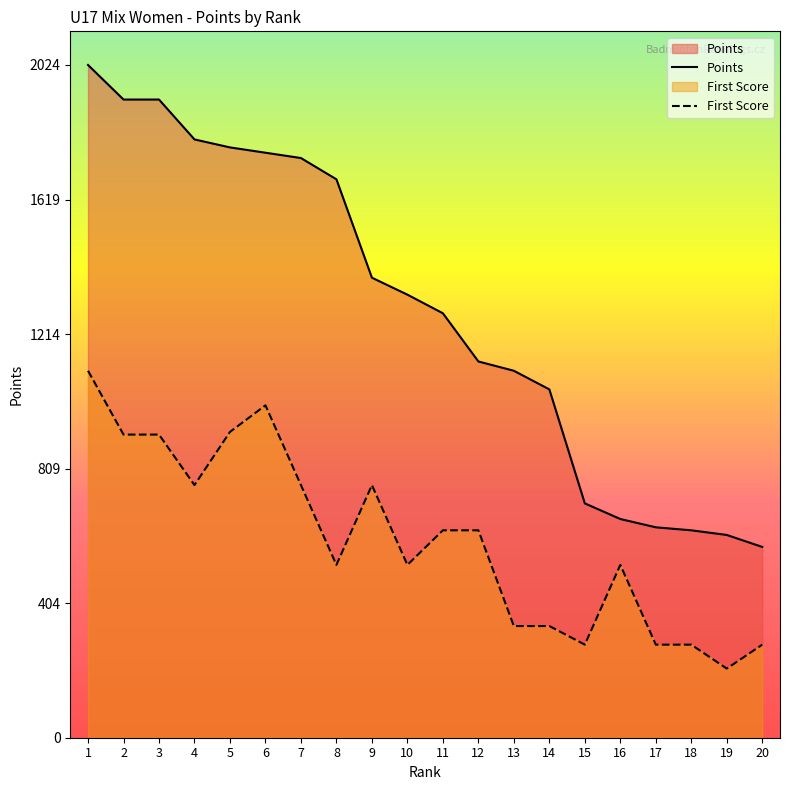

At how many categories does at least one series exceed 1136?

11